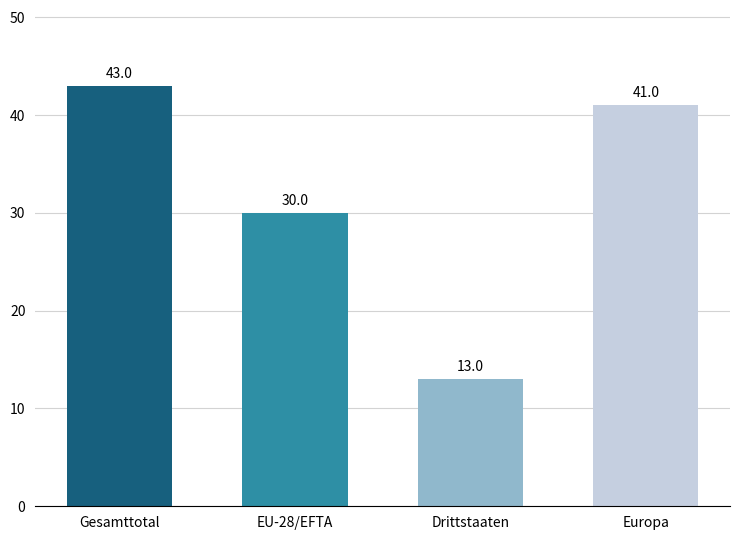

How many bars are there in total?

4